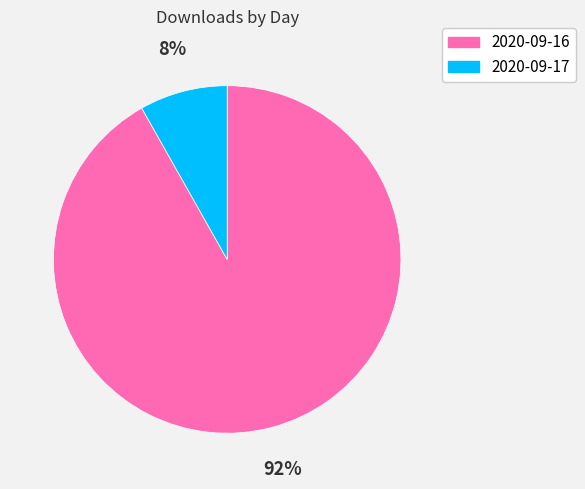

Count the number of slices in the pie.

2